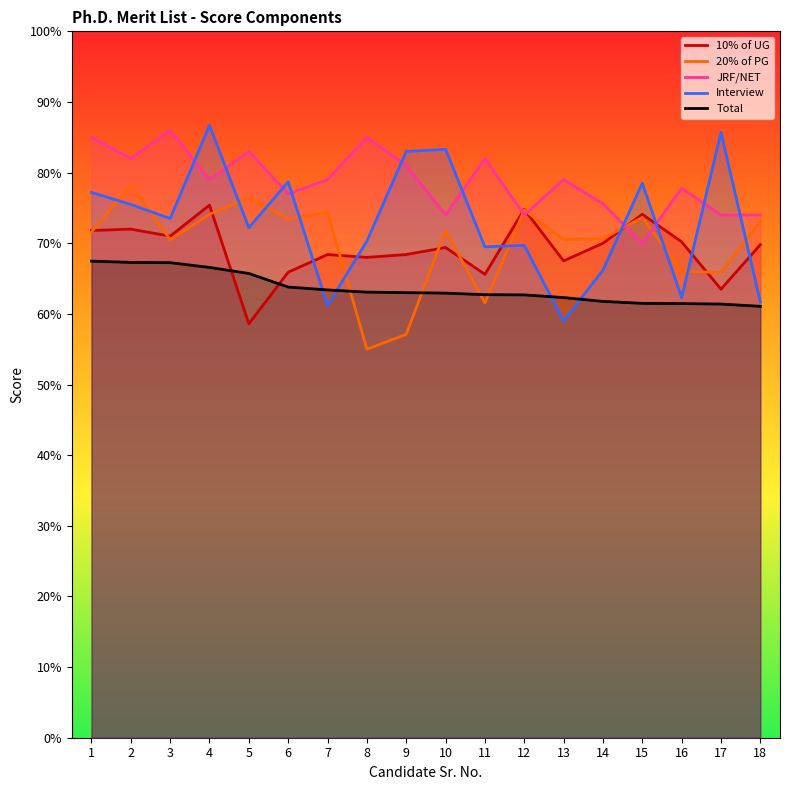

Reading left to right, list all the values displayed in this chart.

10% of UG: 71.8	72.0	71.0	75.4	58.6	65.9	68.4	68.0	68.4	69.4	65.6	74.8	67.5	70.0	74.1	70.2	63.5	69.8
20% of PG: 71.6	78.2	70.5	74.1	76.4	73.5	74.4	55.0	57.1	71.8	61.6	74.7	70.5	70.7	73.7	66.1	65.8	73.1
JRF/NET: 85.0	82.0	86.0	79.0	83.0	77.0	79.0	85.0	81.0	74.0	82.0	74.0	79.0	75.6	70.0	77.8	74.0	74.0
Interview: 77.2	75.5	73.5	86.7	72.2	78.7	61.2	70.3	83.0	83.3	69.5	69.7	59.0	66.2	78.5	62.3	85.7	61.7
Total: 67.5	67.3	67.2	66.6	65.7	63.8	63.4	63.1	63.0	62.9	62.7	62.7	62.3	61.8	61.5	61.5	61.4	61.1